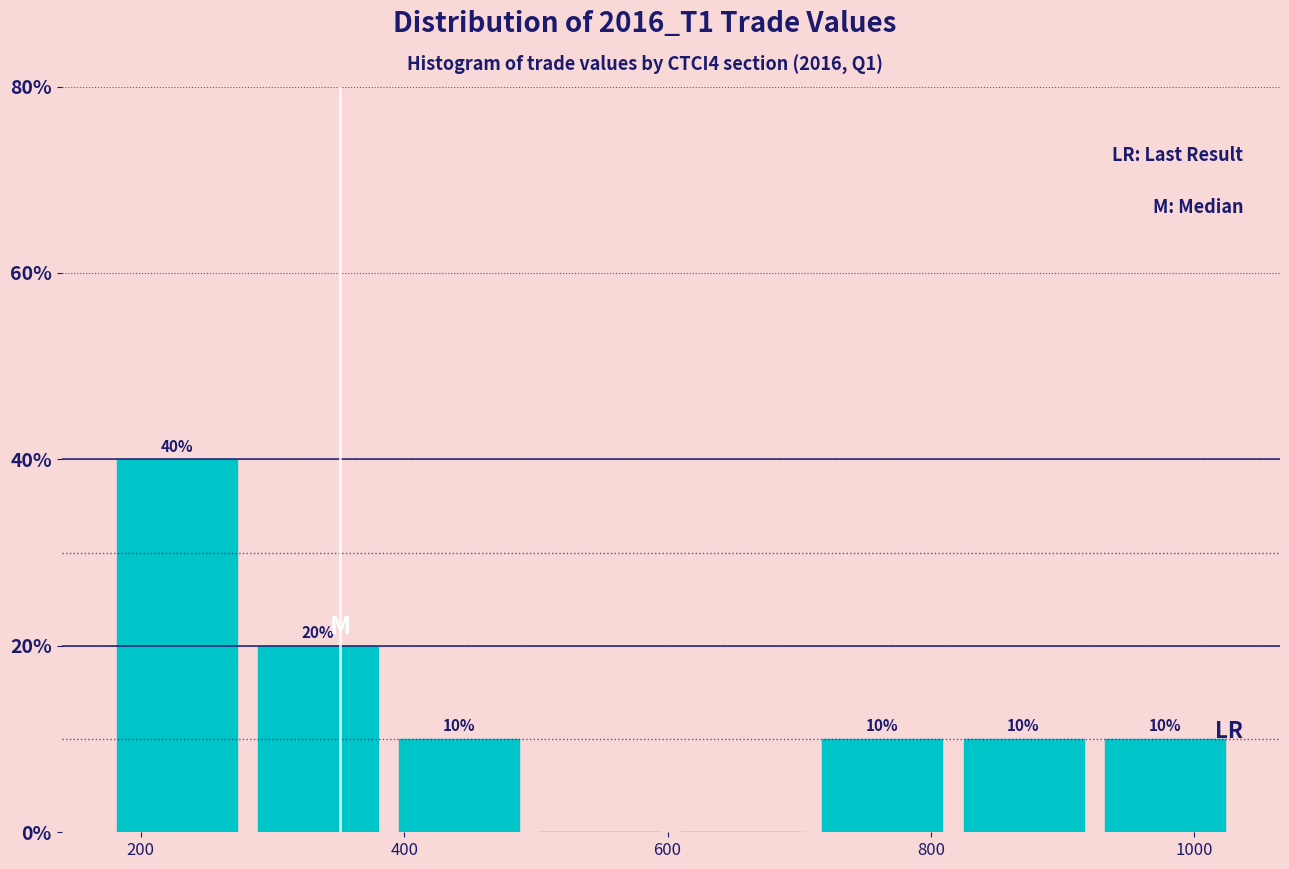

Which range on the x-axis has the tallest bar?

180 to 280